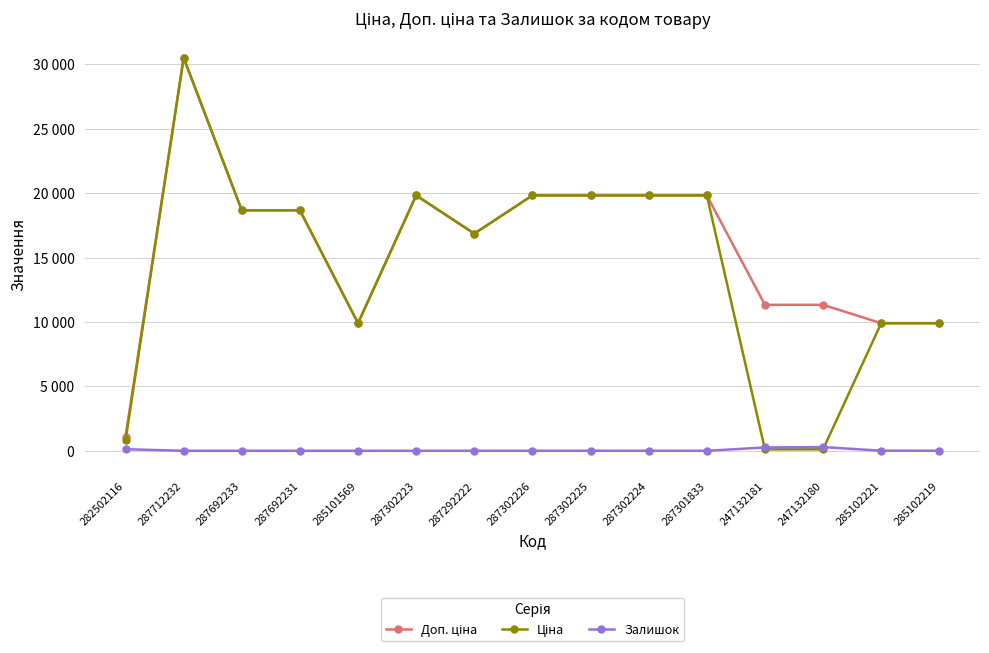

Is it true that Ціна equals 19831.1 at 287302223?

True